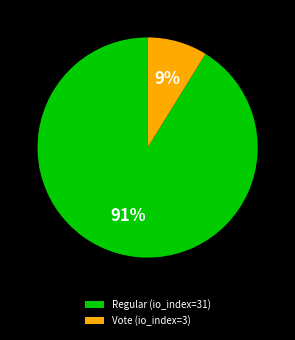

Does any single category account for the majority?

Yes